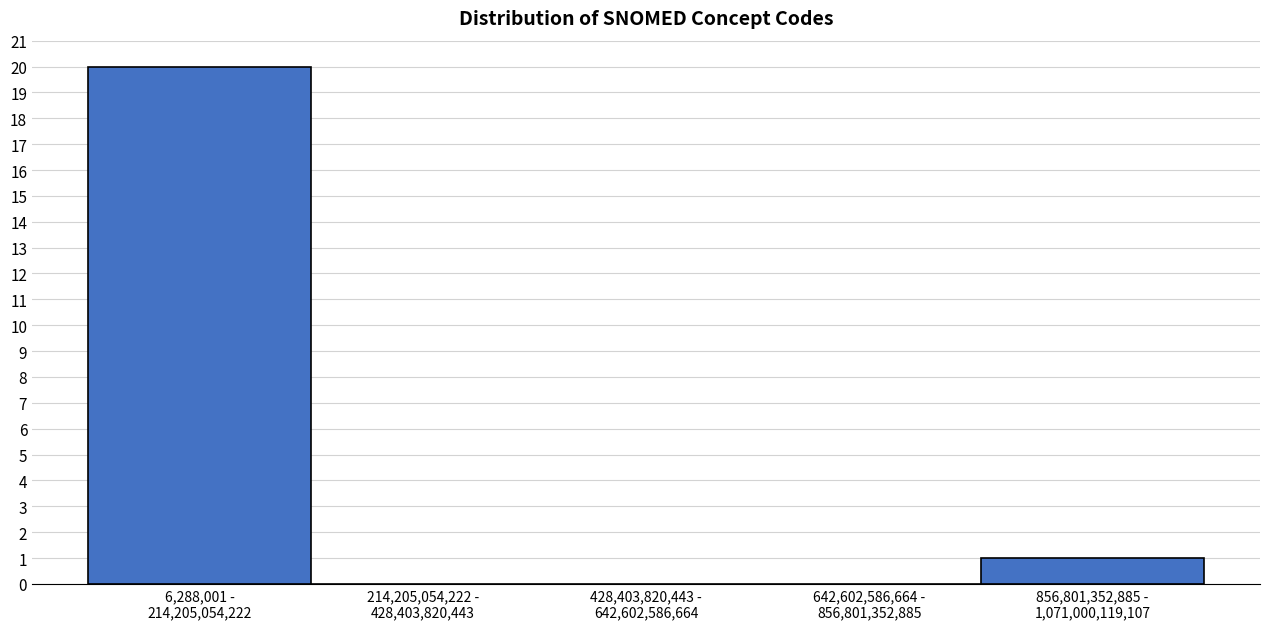

What is the sum of all values?

21